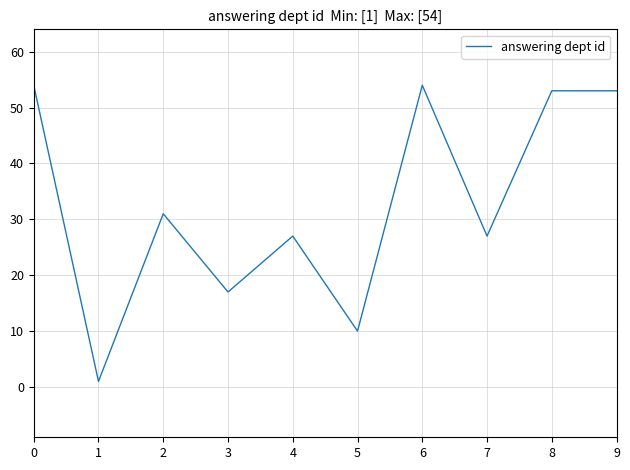

What is the difference between the maximum and minimum values?

53